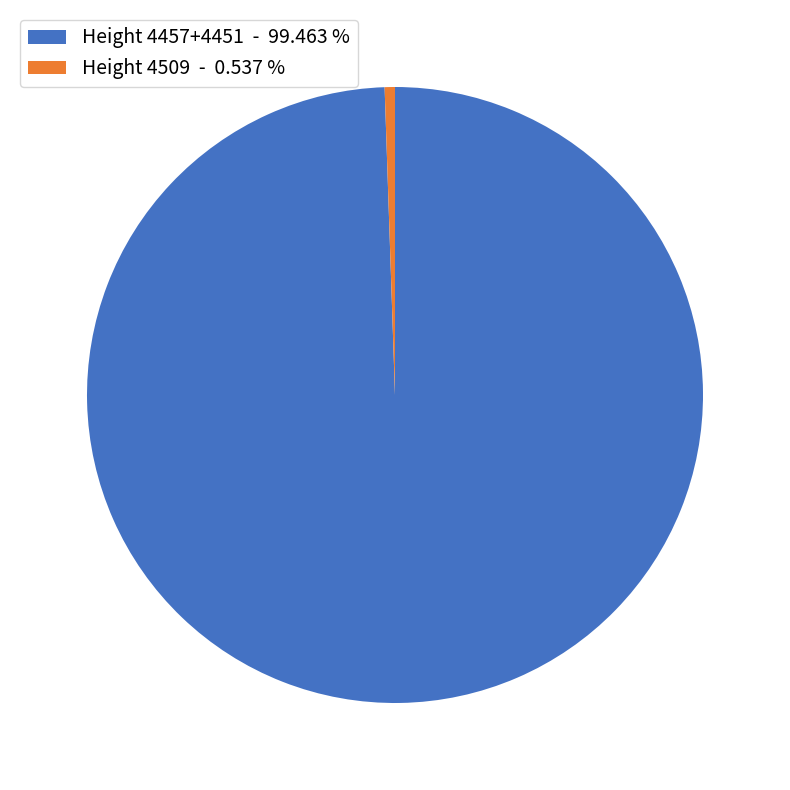

Which has a higher value, Height 4509 - 0.537 % or Height 4457+4451 - 99.463 %?

Height 4457+4451 - 99.463 %